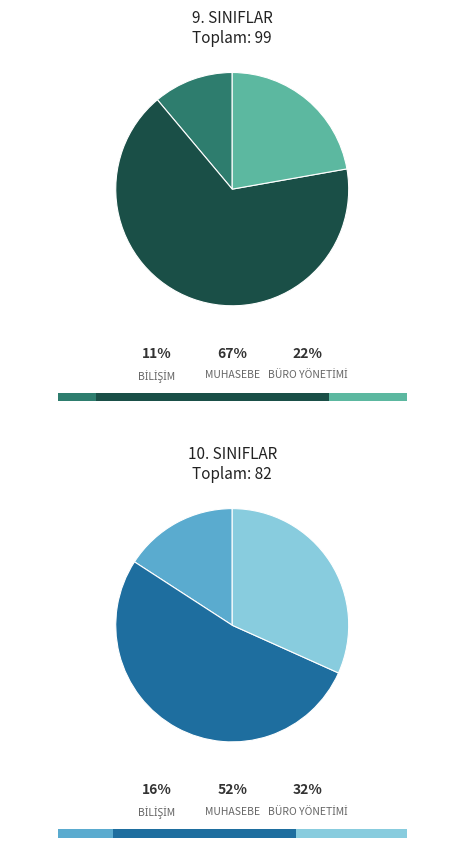

Does any single category account for the majority?

Yes